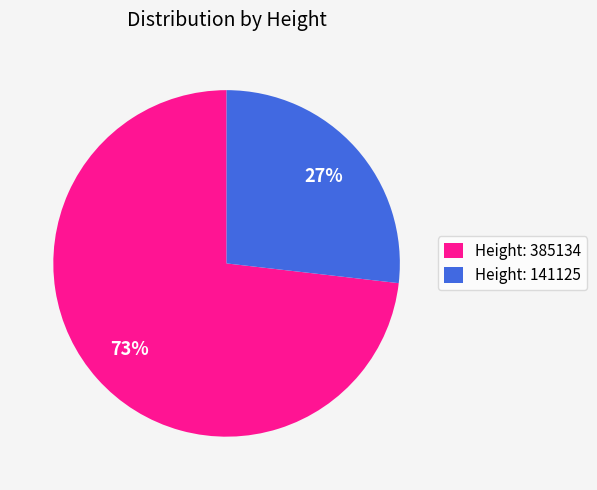

To the nearest percent, what is the difference between the largest and smallest slice percentages?

46%